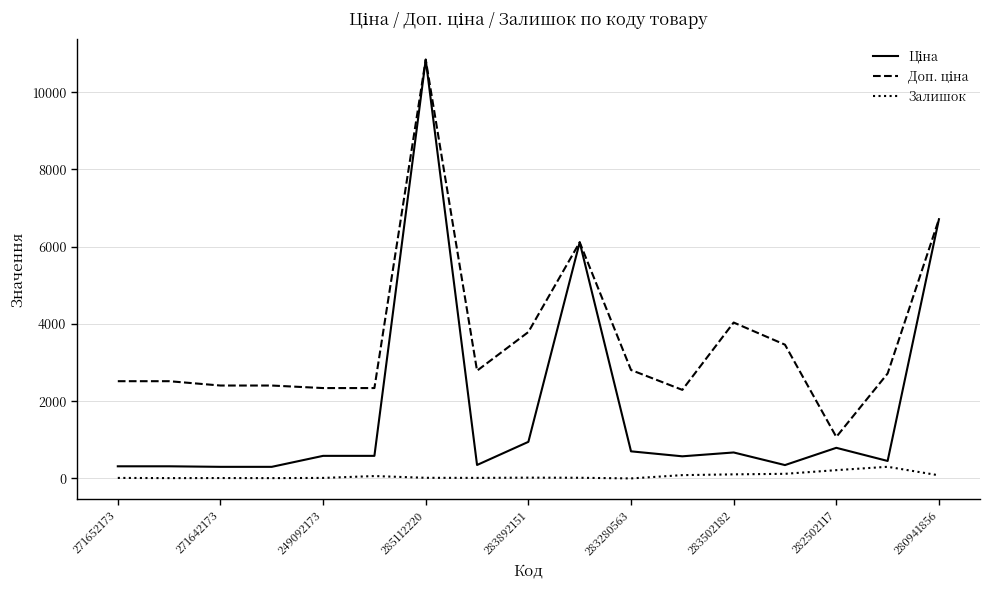

What is the highest value of the Залишок series?

302.0